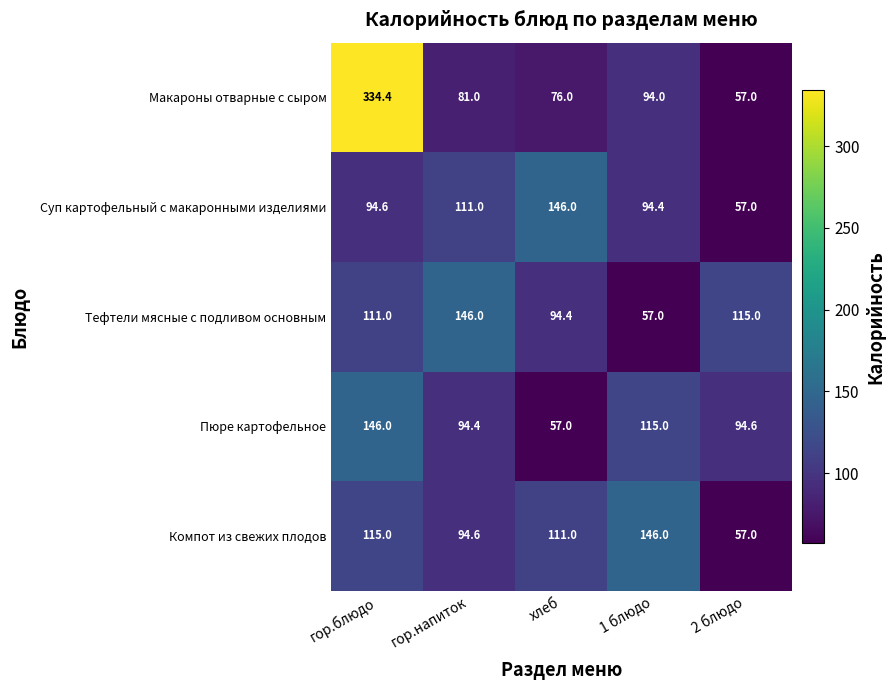

What is the approximate value of Суп картофельный с макаронными изделиями at хлеб?

146.0